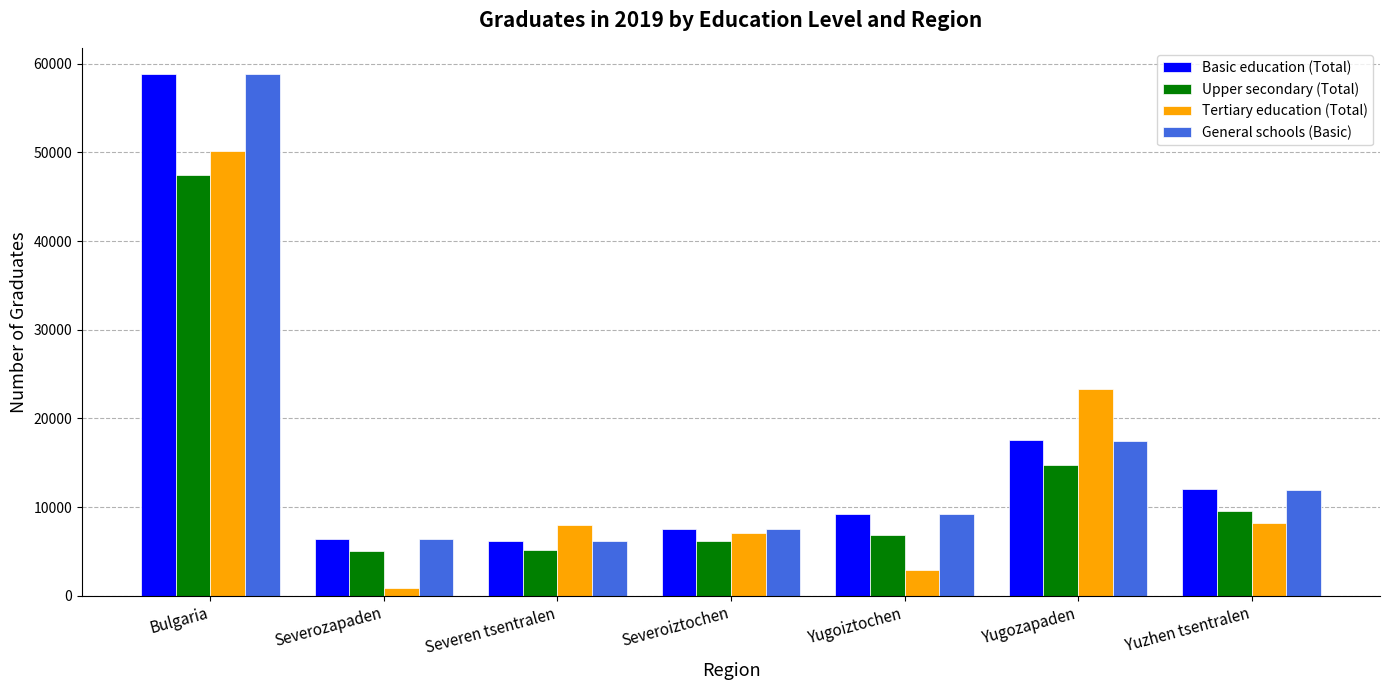

What is the total value across all series at Severozapaden?

18735